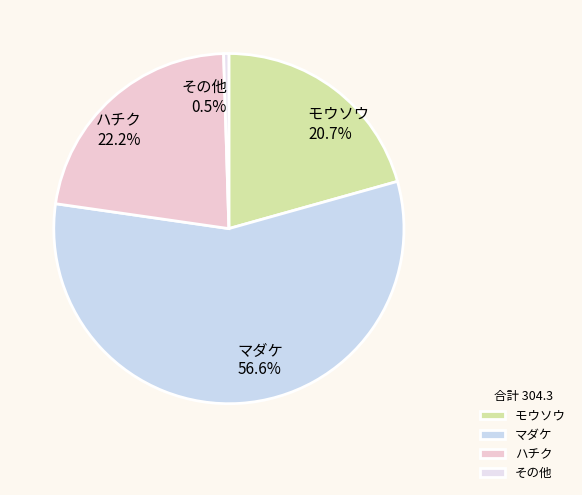

How many segments does this pie chart have?

4